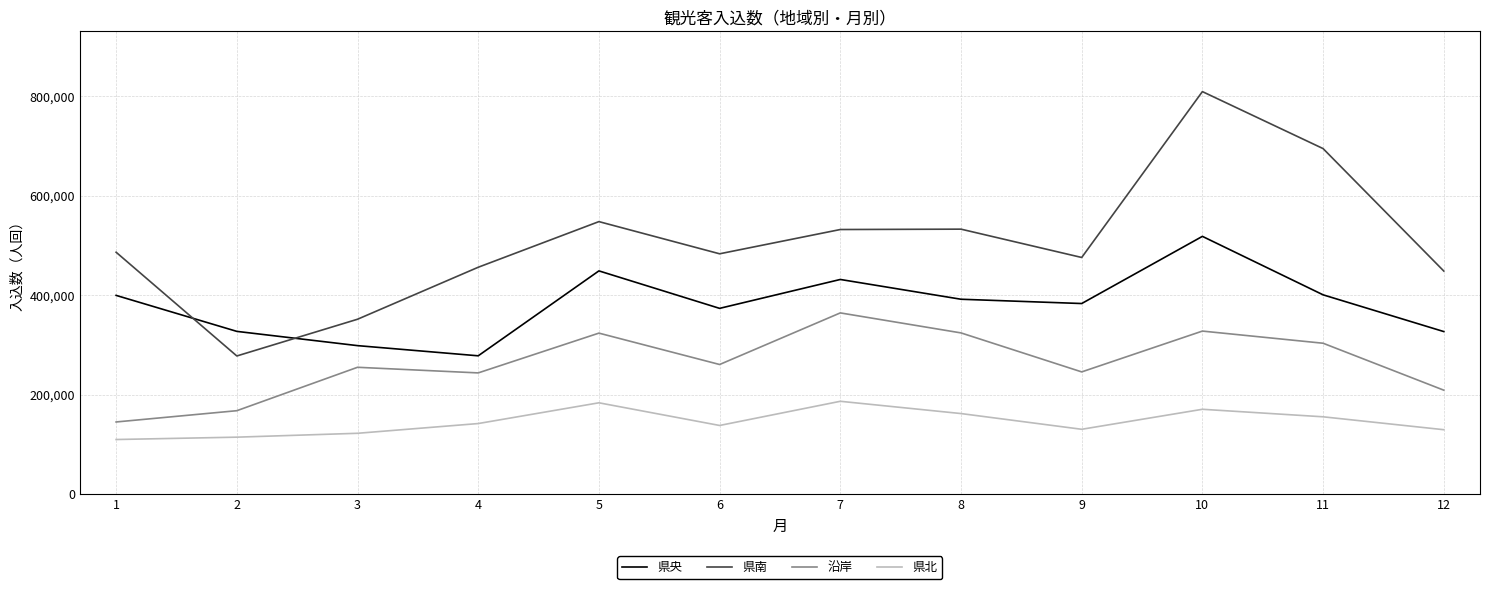

What is the smallest value displayed?

109958